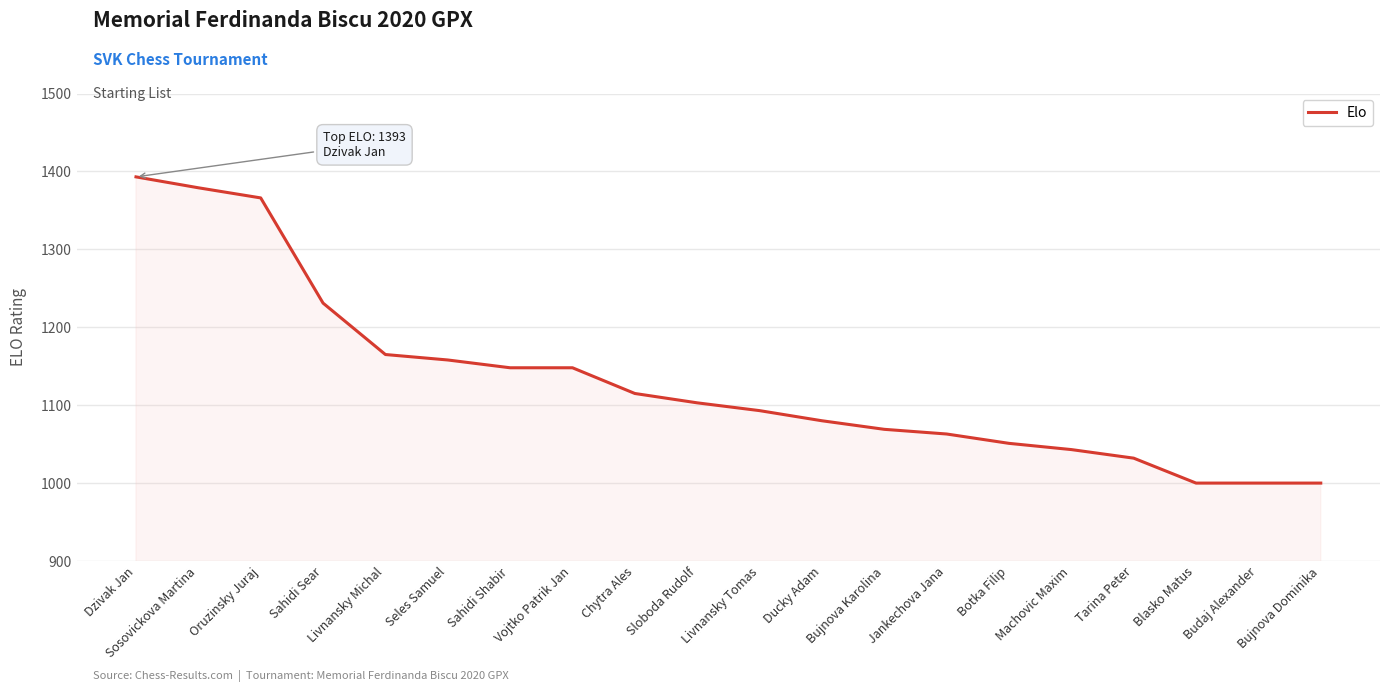

Does the chart have visible grid lines?

Yes